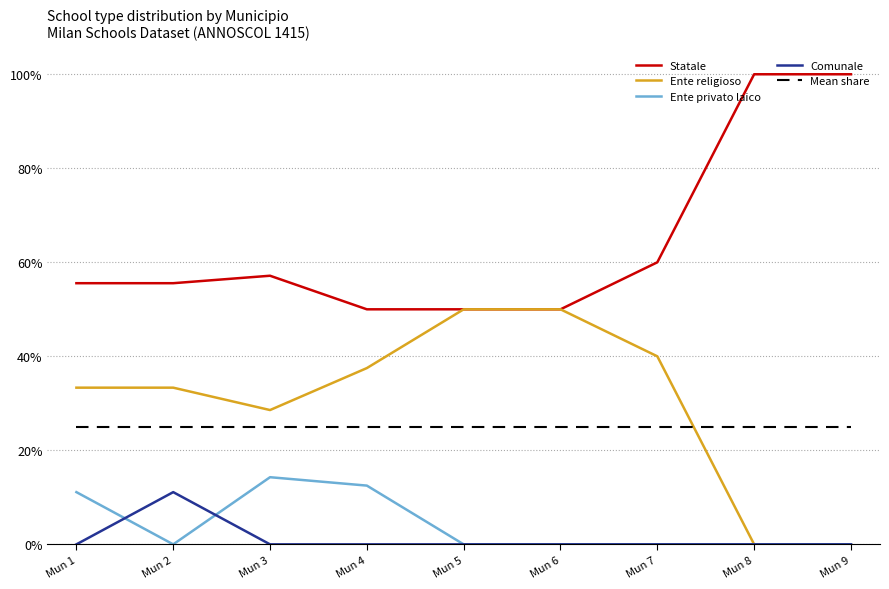

What value does the Statale series have at Mun 6?

50.0